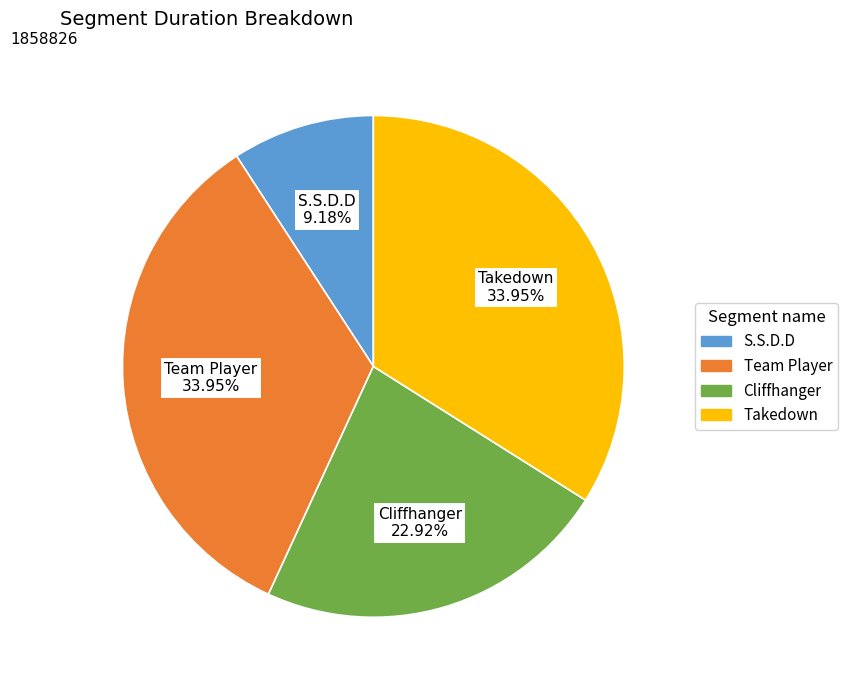

Does any single category account for the majority?

No